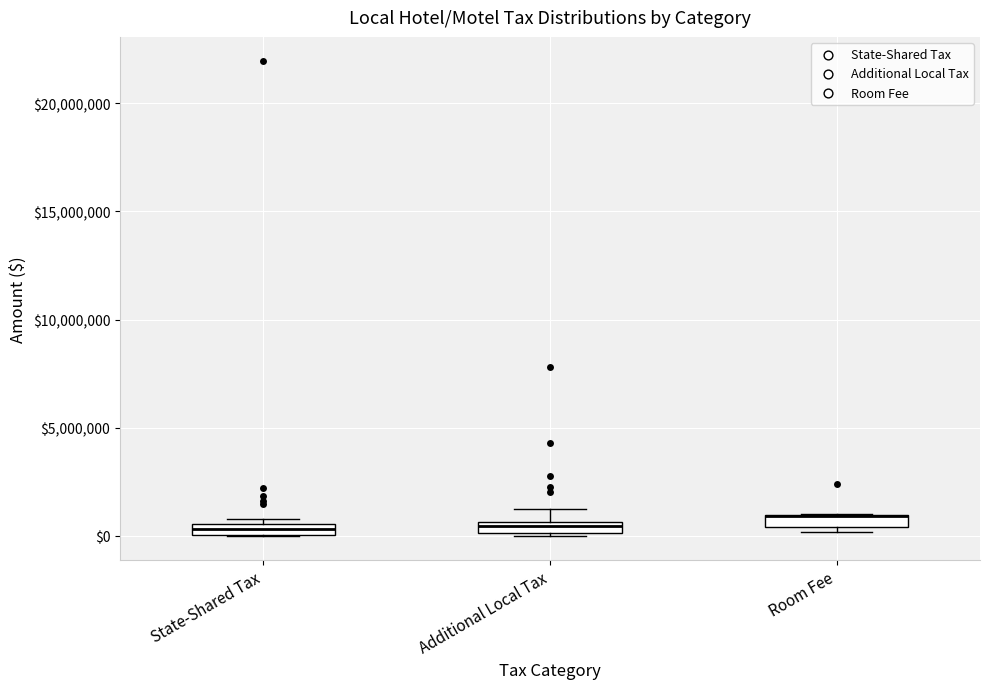

Where is the upper edge of the box for State-Shared Tax on the y-axis? The values are not printed on the chart, so give them approximately, as read against the axis.

500000